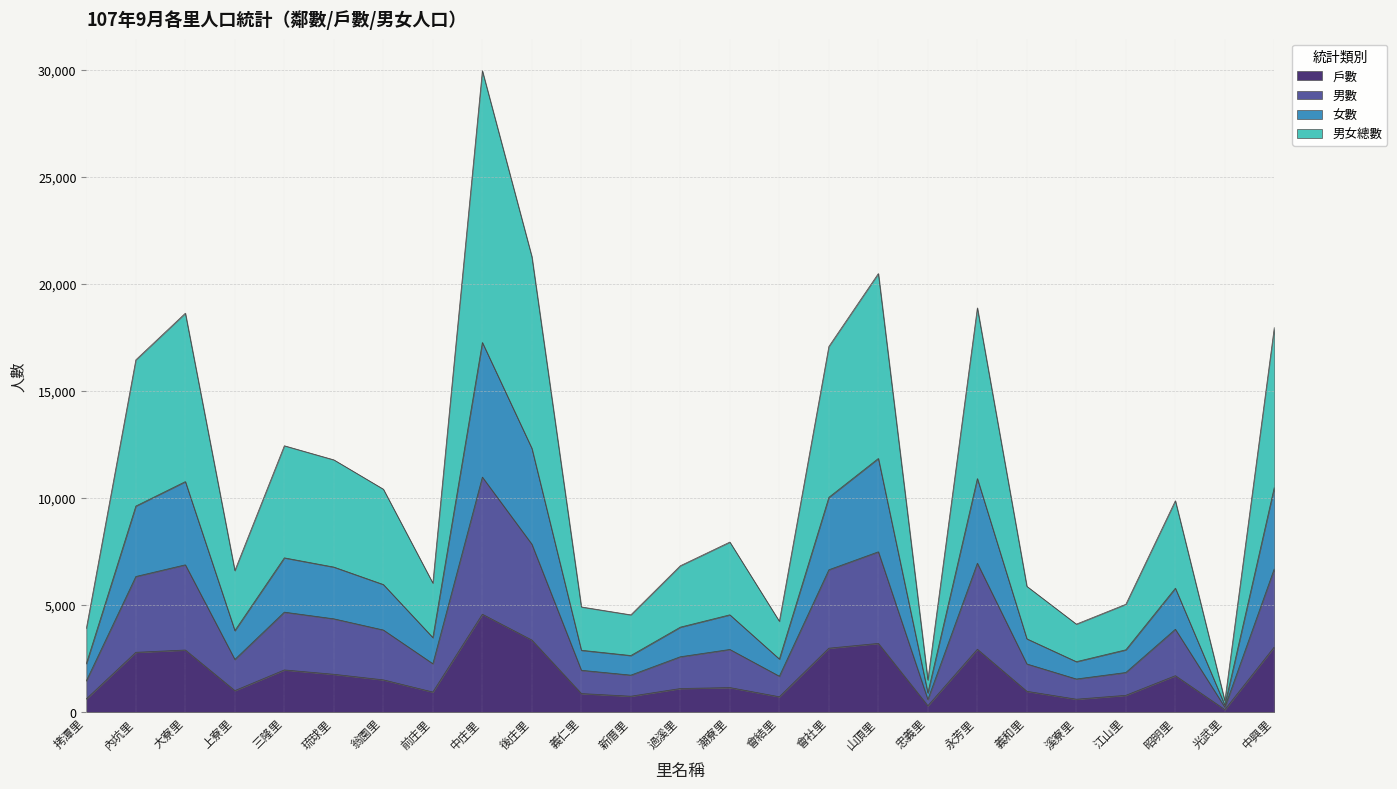

What is the label of the 25th point from the right?

拷潭里